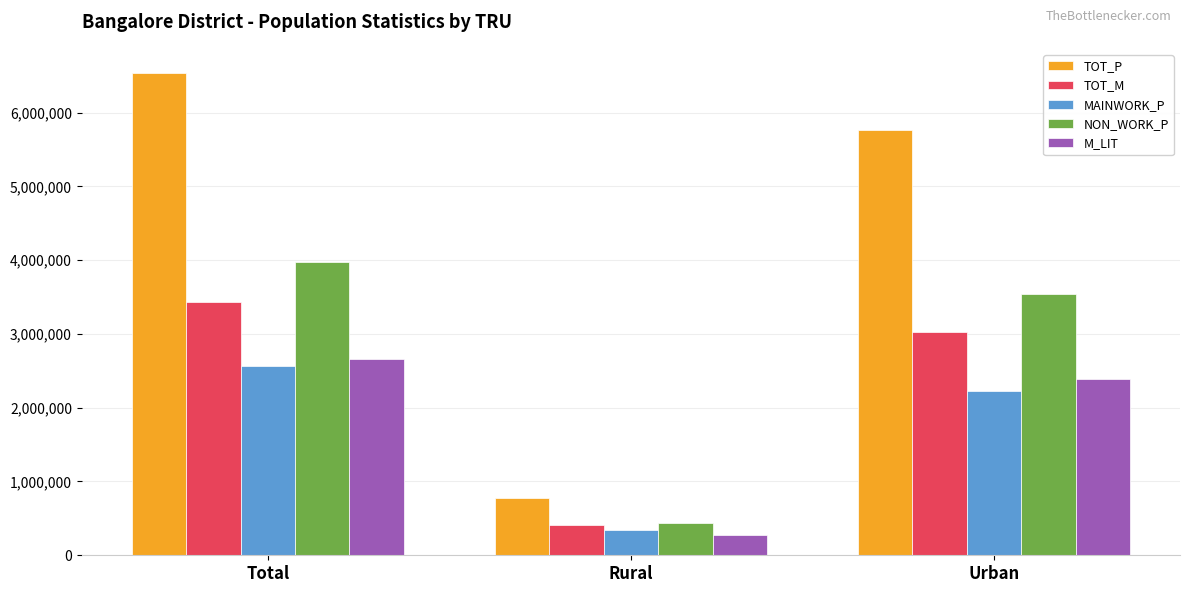

Reading left to right, extract all data points from this chart.

TOT_P: 6537124	777137	5759987
TOT_M: 3426599	406201	3020398
MAINWORK_P: 2566914	345413	2221501
NON_WORK_P: 3970210	431724	3538486
M_LIT: 2663055	279202	2383853